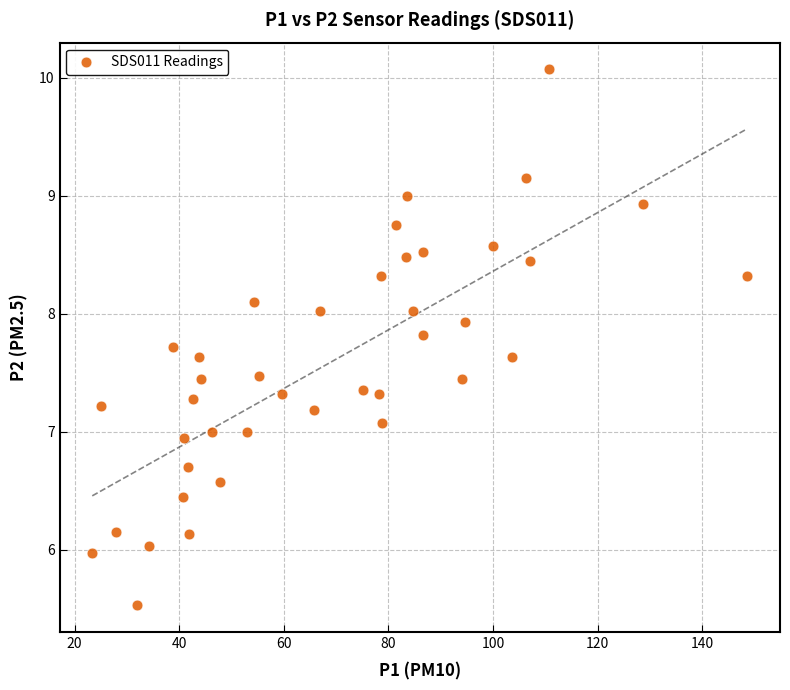

What is the range of Y values (max minus min)?

4.5